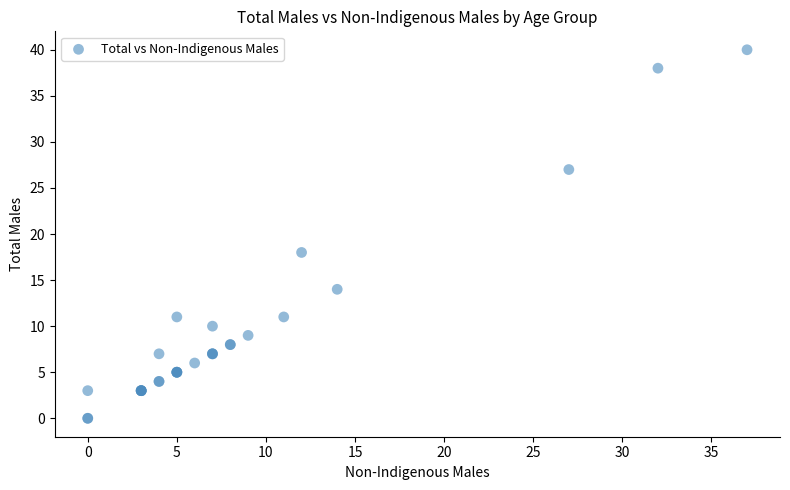

What Y value in the scatter plot is closest to 20?

18